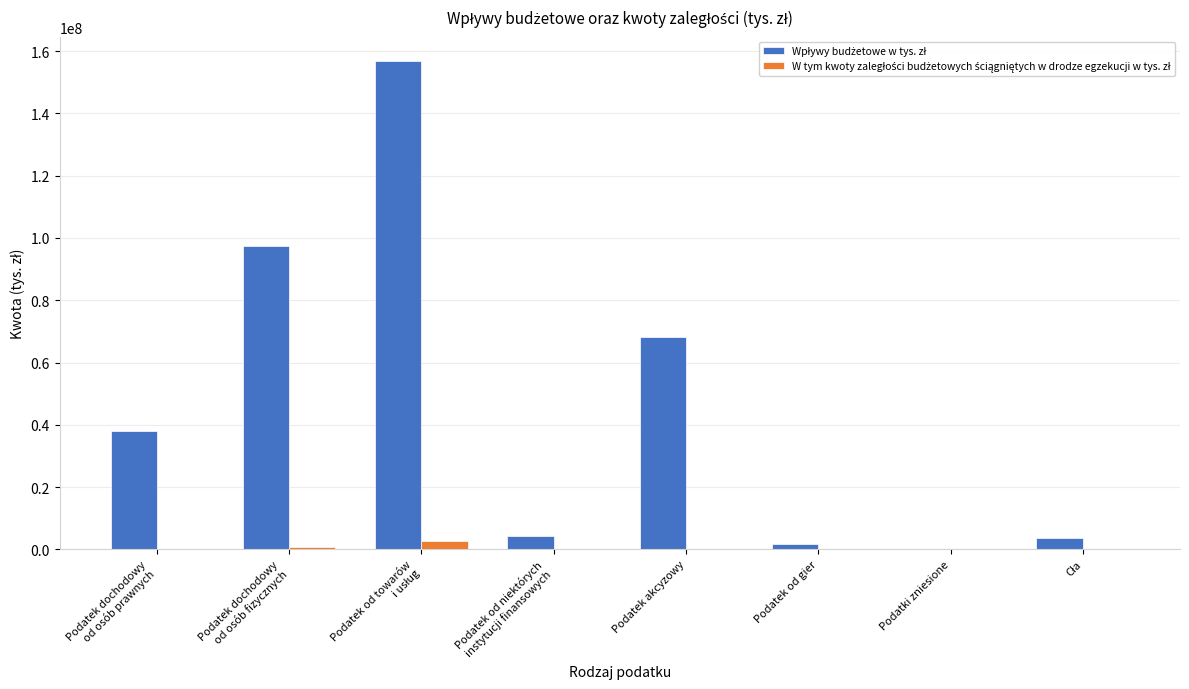

What is the greatest value displayed?

156801210.8